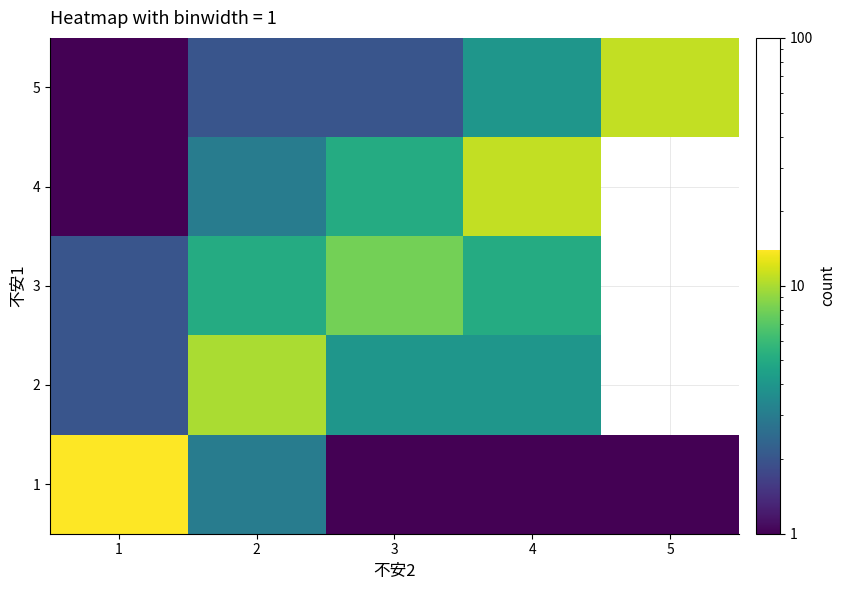

What is the minimum value shown in the chart?

1.0